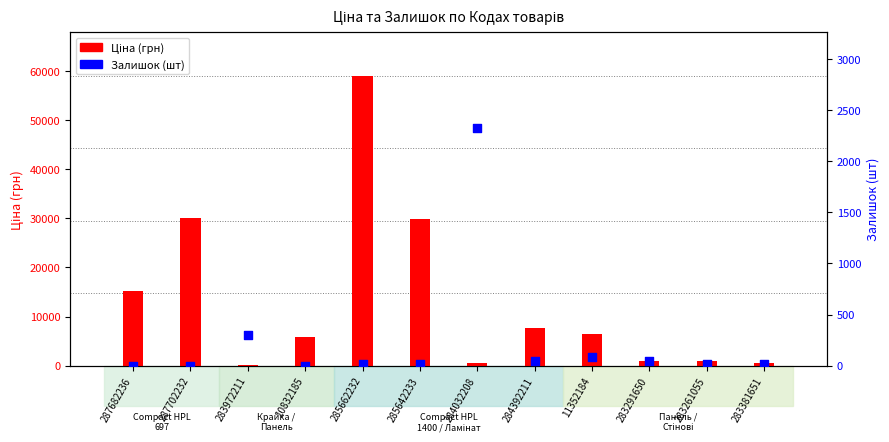

What is the total value across all series at 287702232?

30077.8